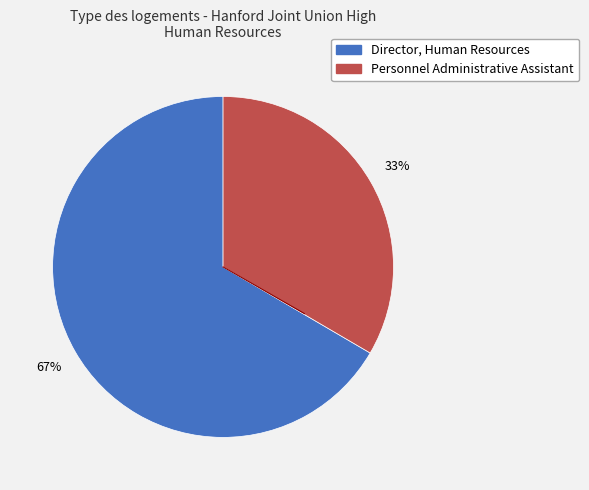

Which slice is the smallest?

Personnel Administrative Assistant